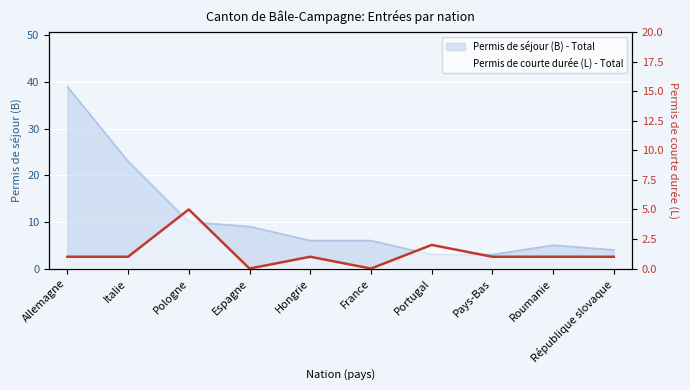

What position from the left is Hongrie?

5